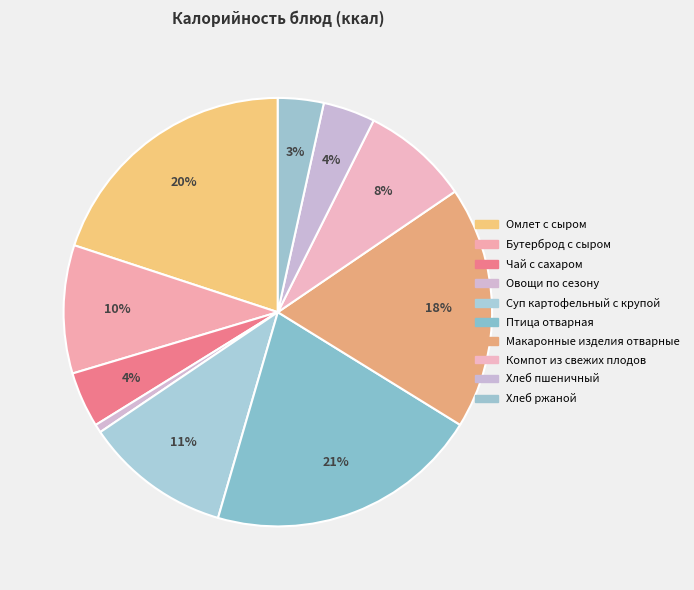

What is the largest slice in the pie chart?

Птица отварная